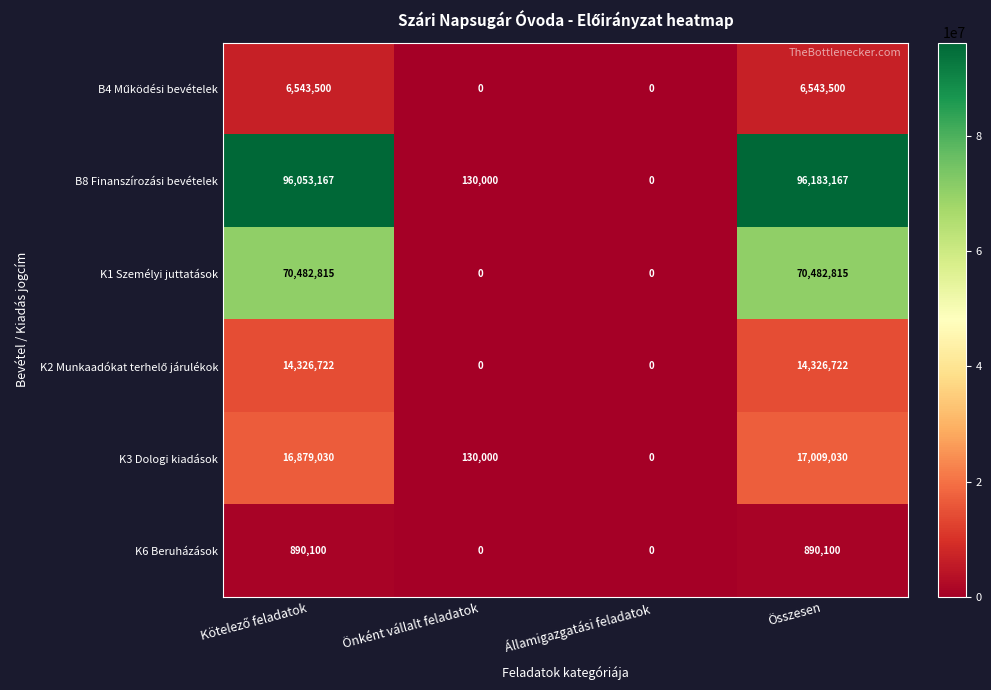

Count the K1 Személyi juttatások values in the range 0 to 70482815.

4